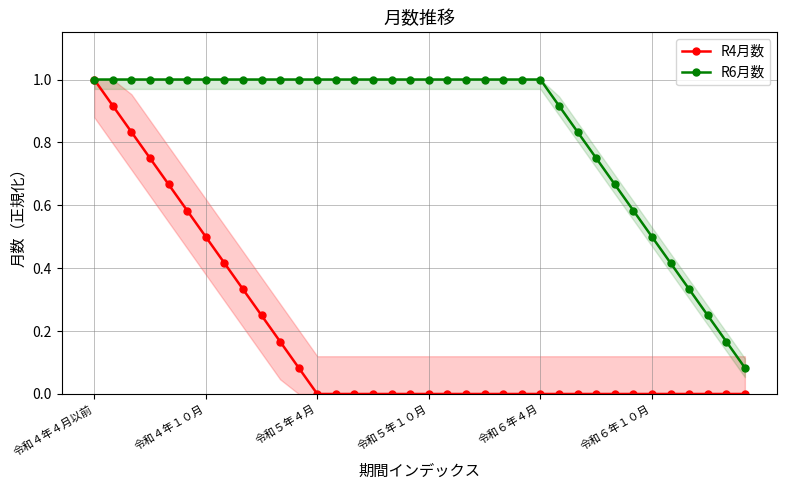

The value of R6月数 at 令和５年４月 is 1.4. True or false?

False